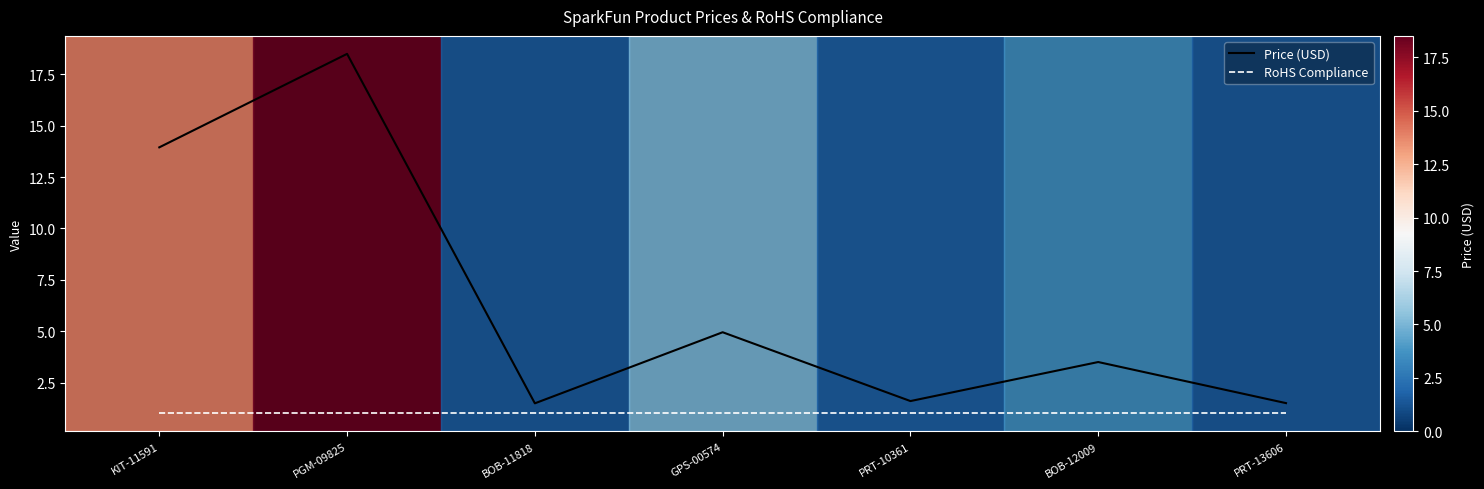

True or false: Price (USD) and RoHS Compliance intersect in this chart.

False